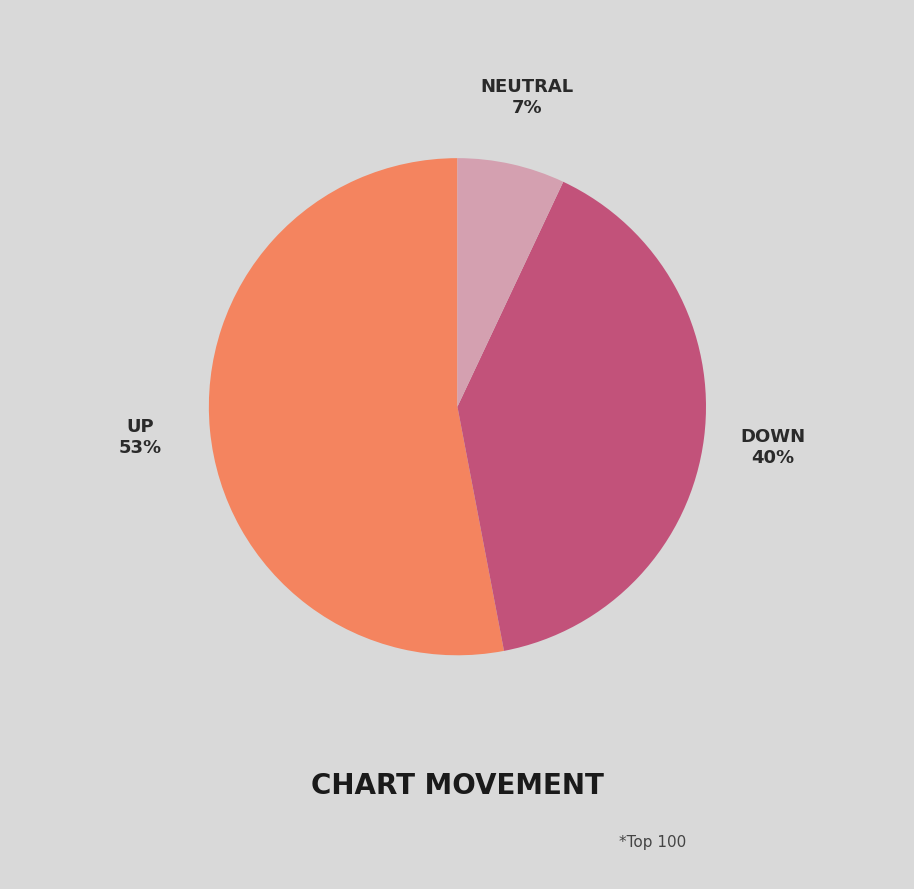

Is there any slice that represents more than half of the pie?

Yes